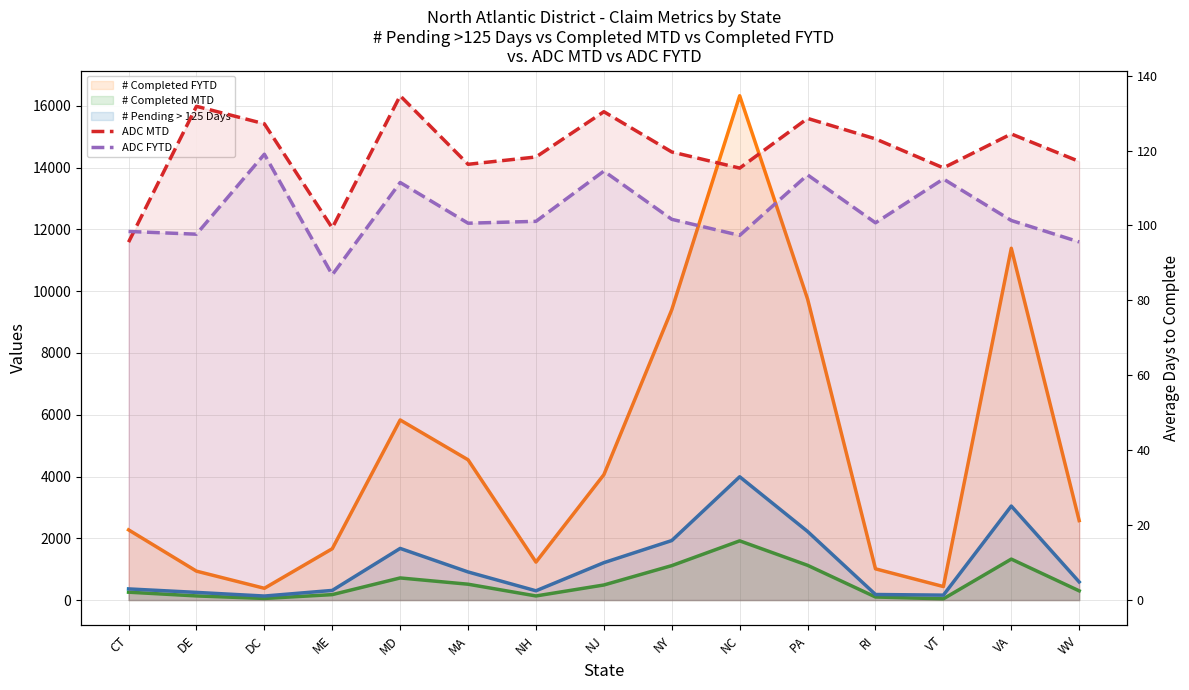

True or false: ADC FYTD and ADC MTD cross at least once.

True